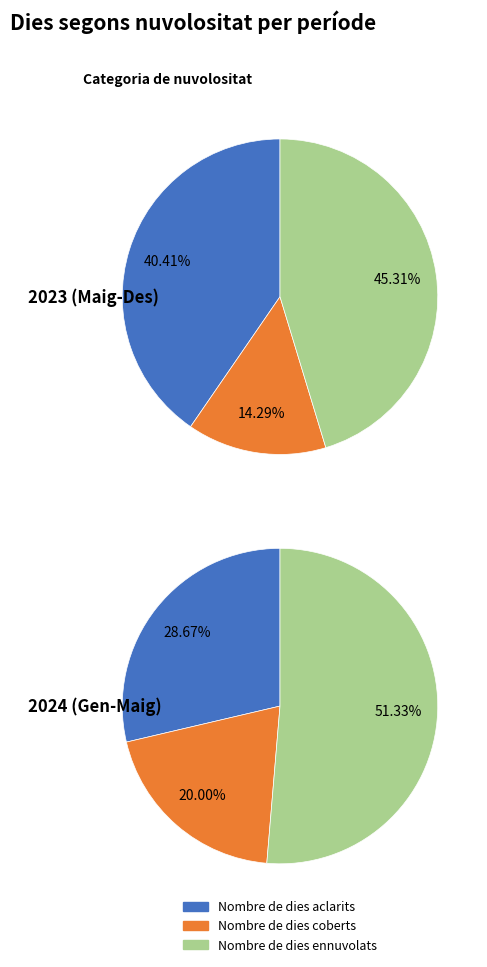

Rank the series by their maximum value, from lowest to highest.

Nombre de dies coberts, Nombre de dies aclarits, Nombre de dies ennuvolats